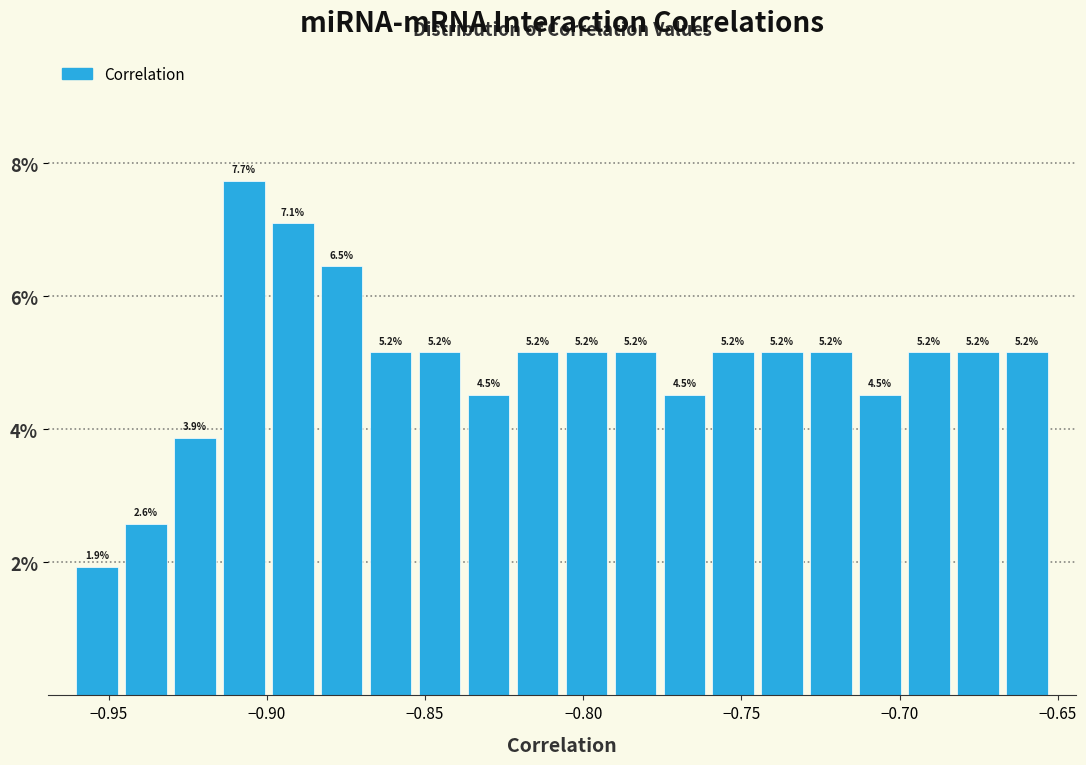

Read against the x-axis, roughly where is the centre of the tallest bar?

-0.905